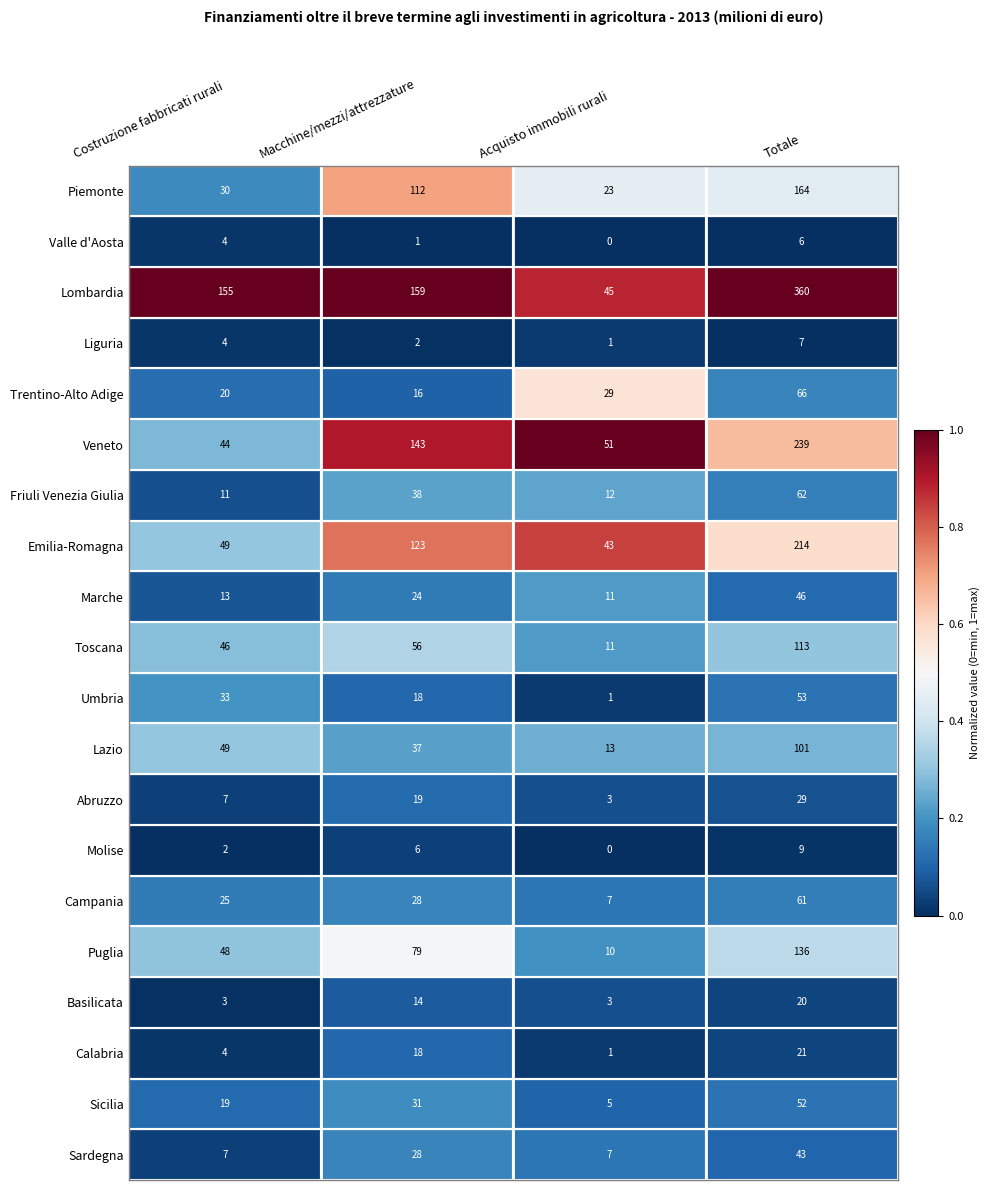

At which category is the sum across all series the highest?

Totale